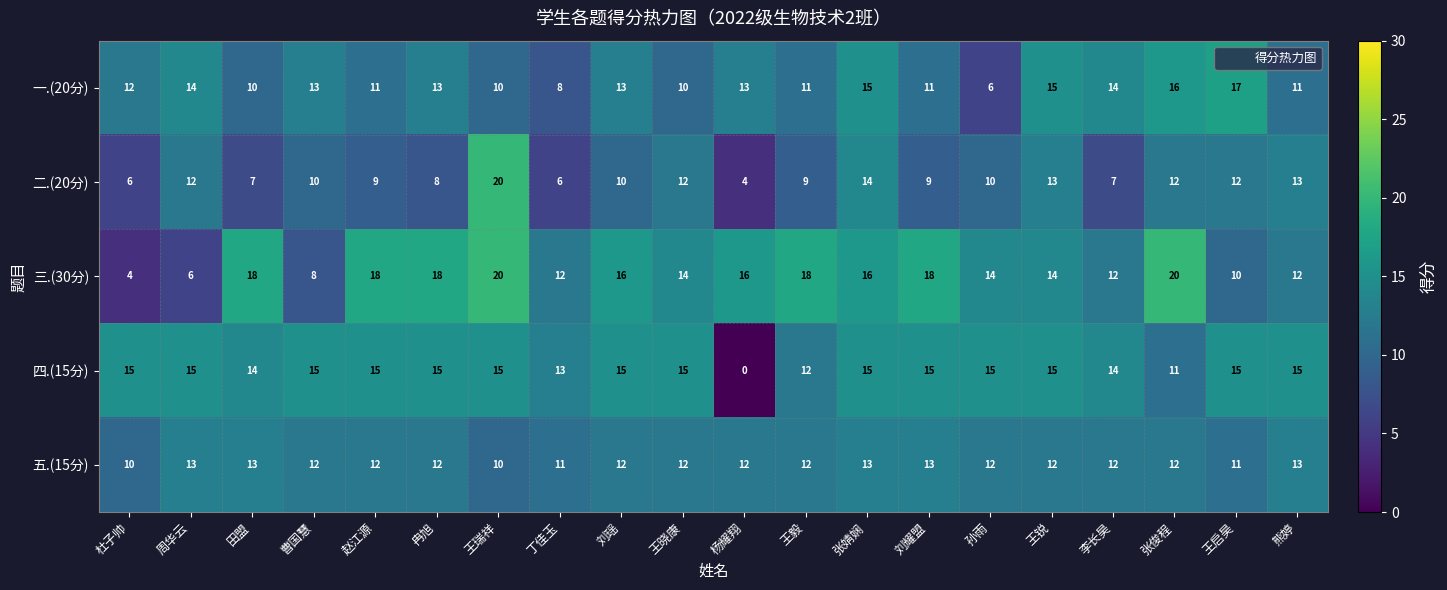

What value does the 五.(15分) series have at 王瑞祥?

10